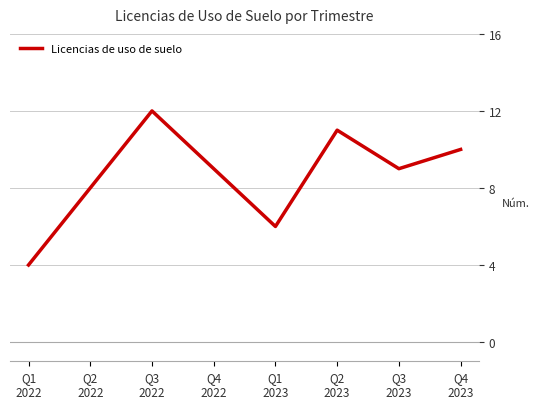

What is the difference between the second highest and second lowest values?

5